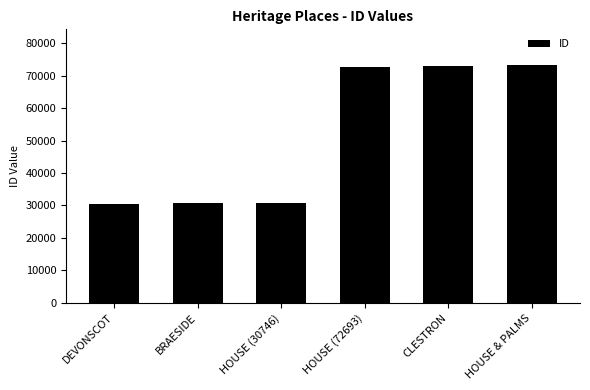

What is the maximum value shown in the chart?

73300